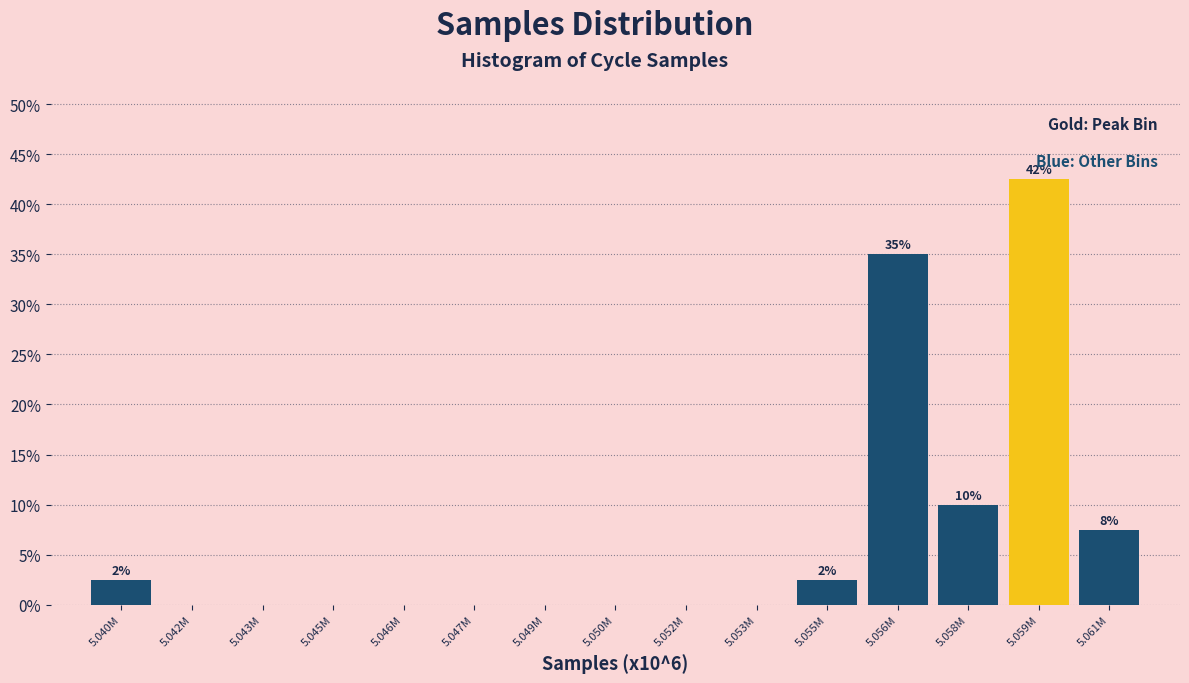

Reading left to right, what are all the values shown in this chart?

5.040M=2.5	5.042M=0.0	5.043M=0.0	5.045M=0.0	5.046M=0.0	5.047M=0.0	5.049M=0.0	5.050M=0.0	5.052M=0.0	5.053M=0.0	5.055M=2.5	5.056M=35.0	5.058M=10.0	5.059M=42.5	5.061M=7.5